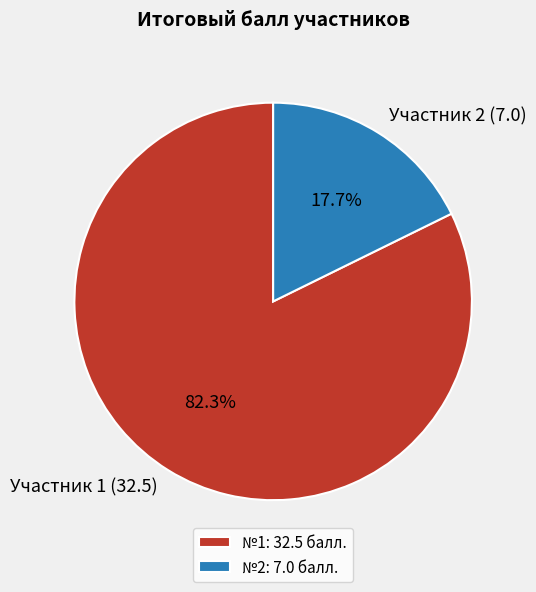

Count the number of slices in the pie.

2